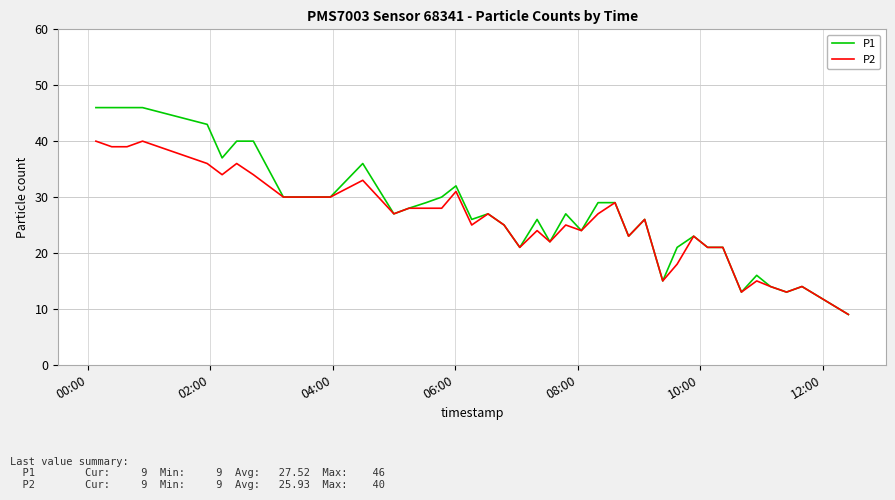

Rank the series by their maximum value, from lowest to highest.

P2, P1